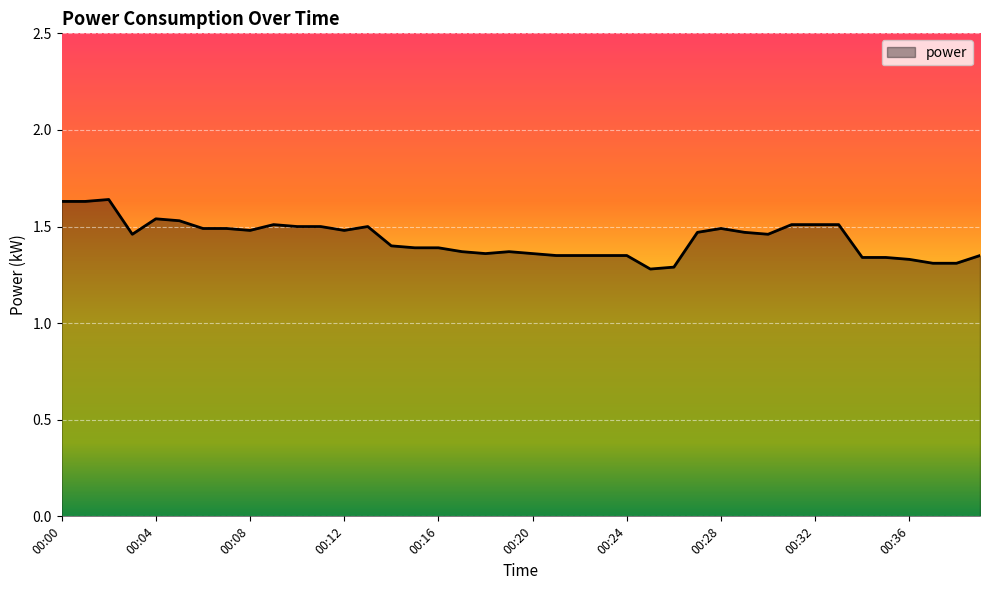

What is the difference between the maximum and minimum values?

0.4